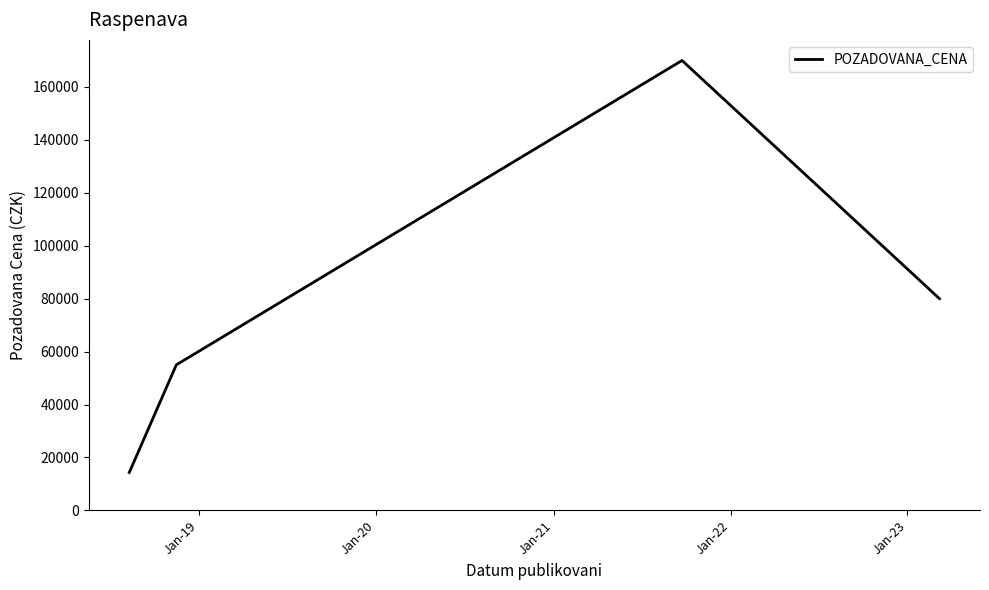

What is the difference between the maximum and second lowest values?

115000